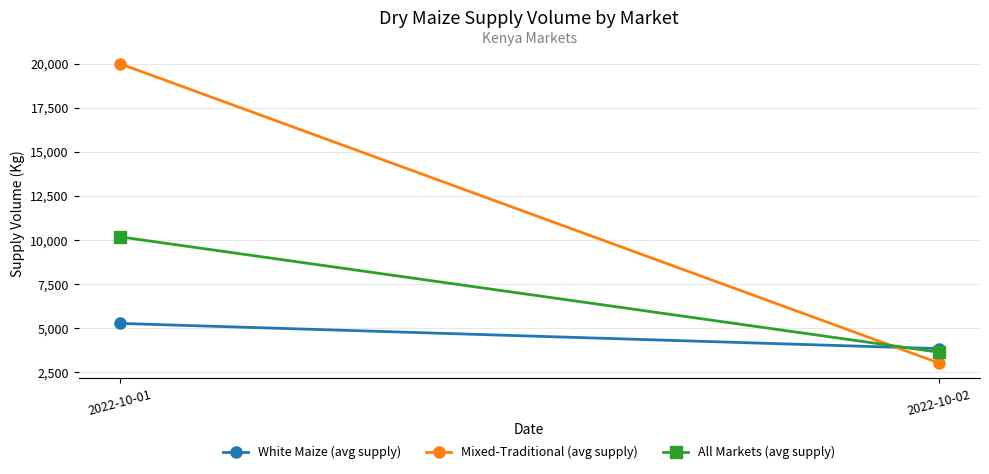

Which series has the widest spread of values?

Mixed-Traditional (avg supply)